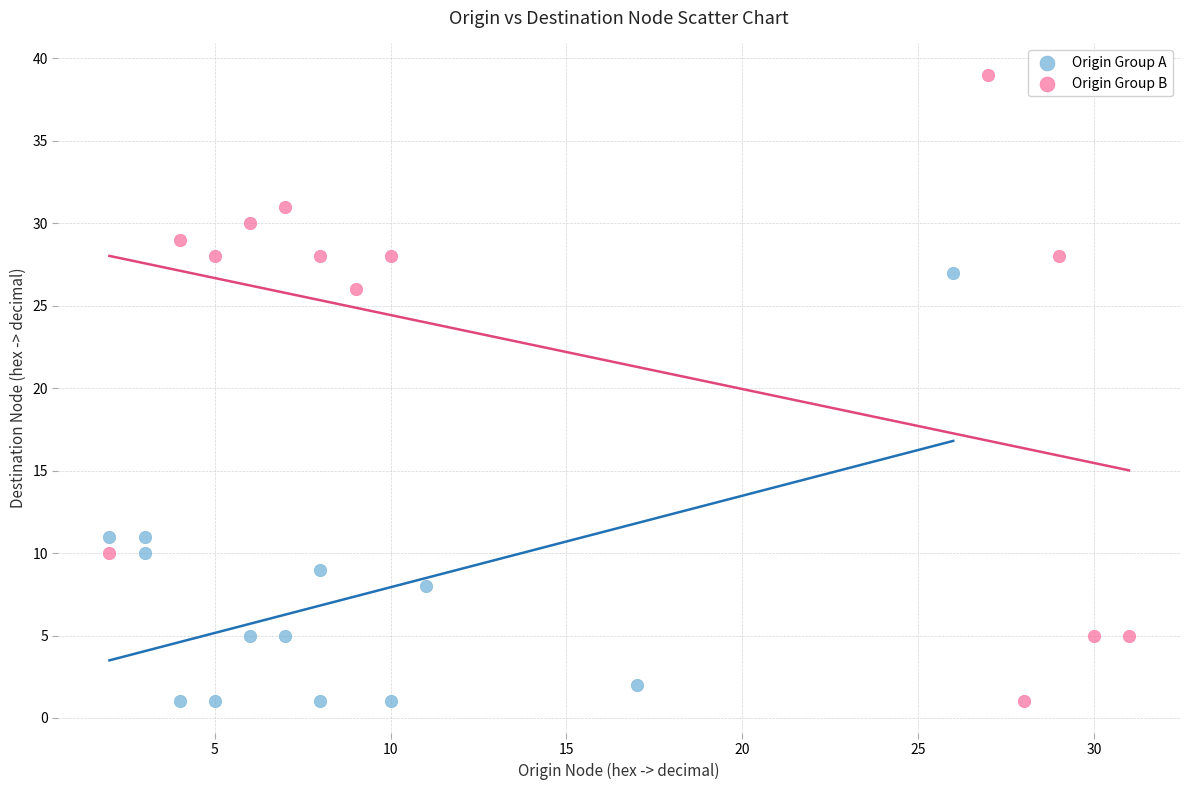

Which series reaches the maximum Y coordinate?

Origin Group B